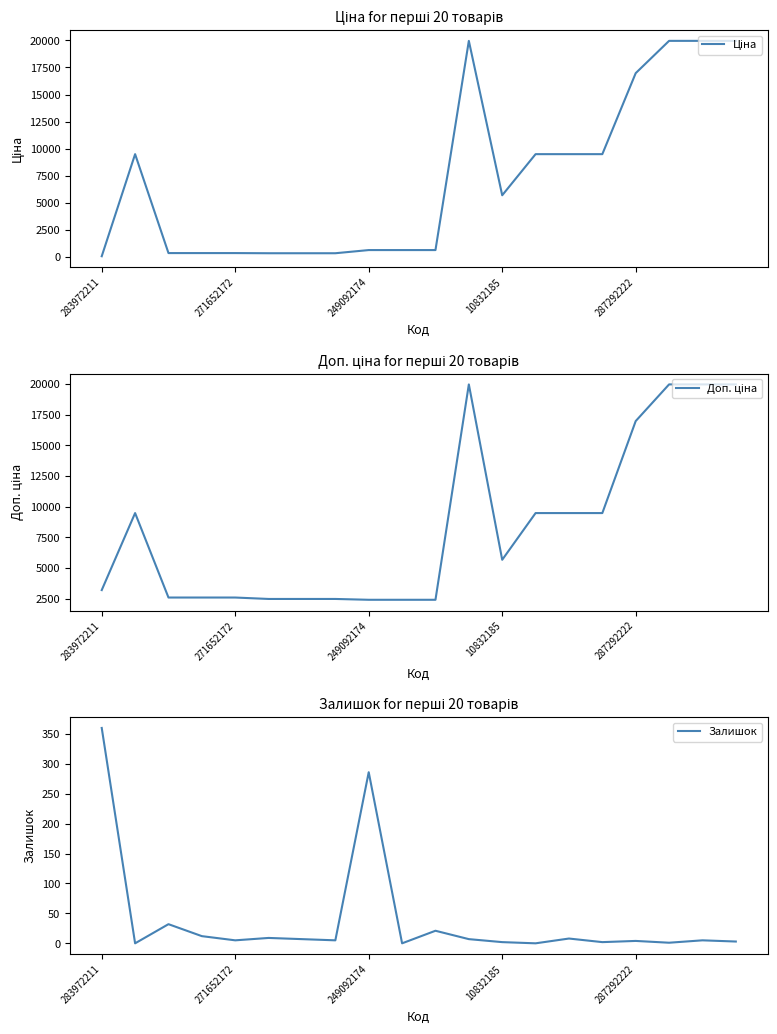

What is the sum of all Залишок values?

769